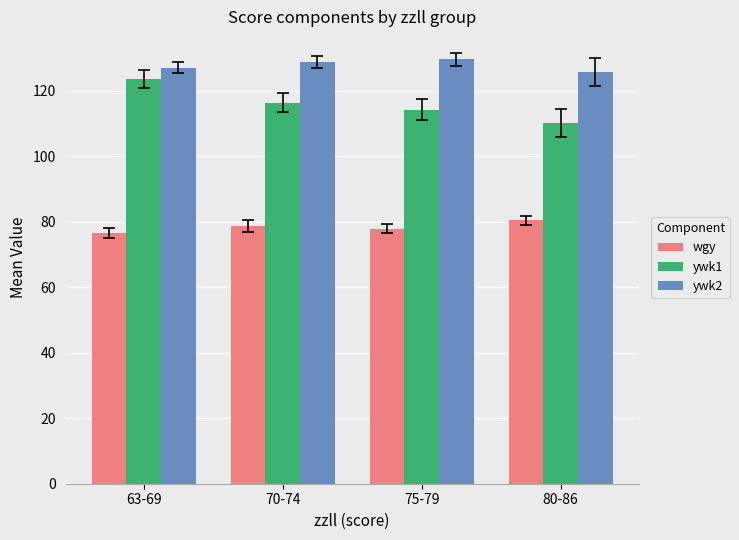

List the series in order of their peak value, highest first.

ywk2, ywk1, wgy